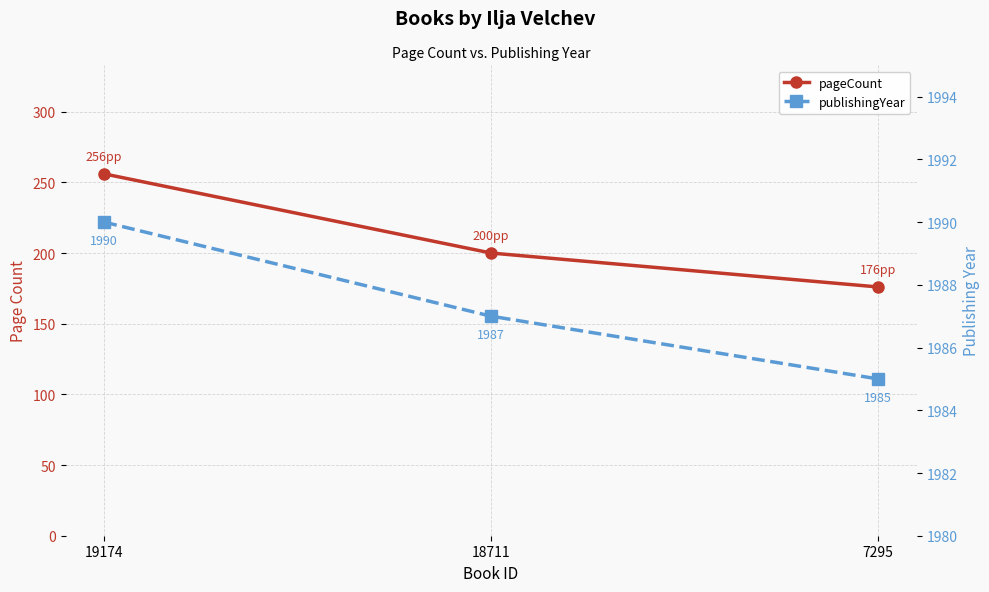

What is the difference between the highest and lowest values at 7295?

1809